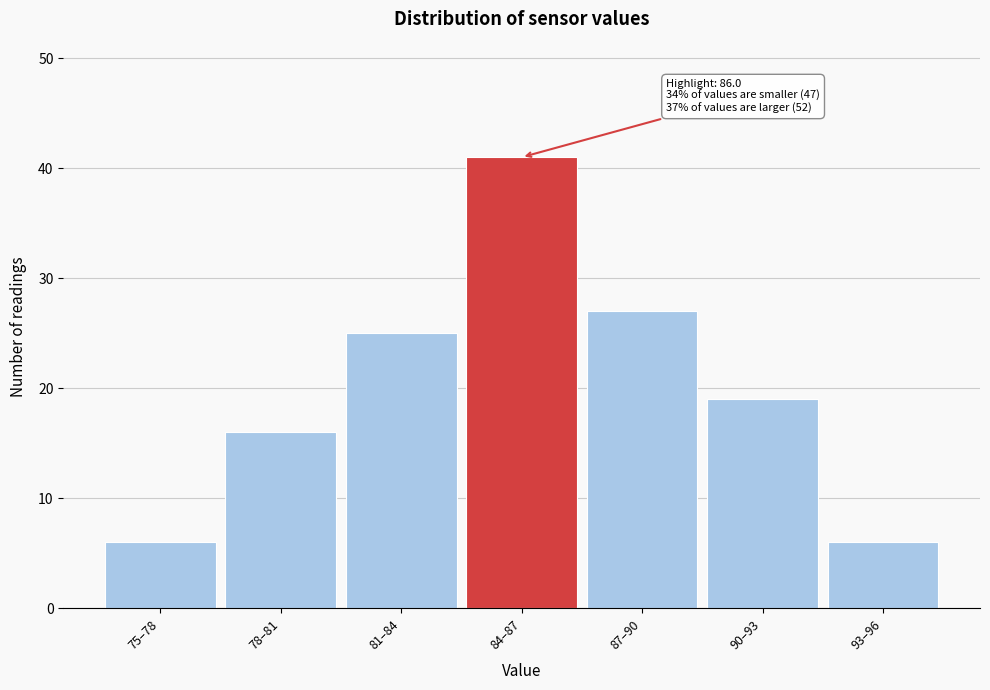

Reading right to left, extract all data points from this chart.

93–96=6	90–93=19	87–90=27	84–87=41	81–84=25	78–81=16	75–78=6